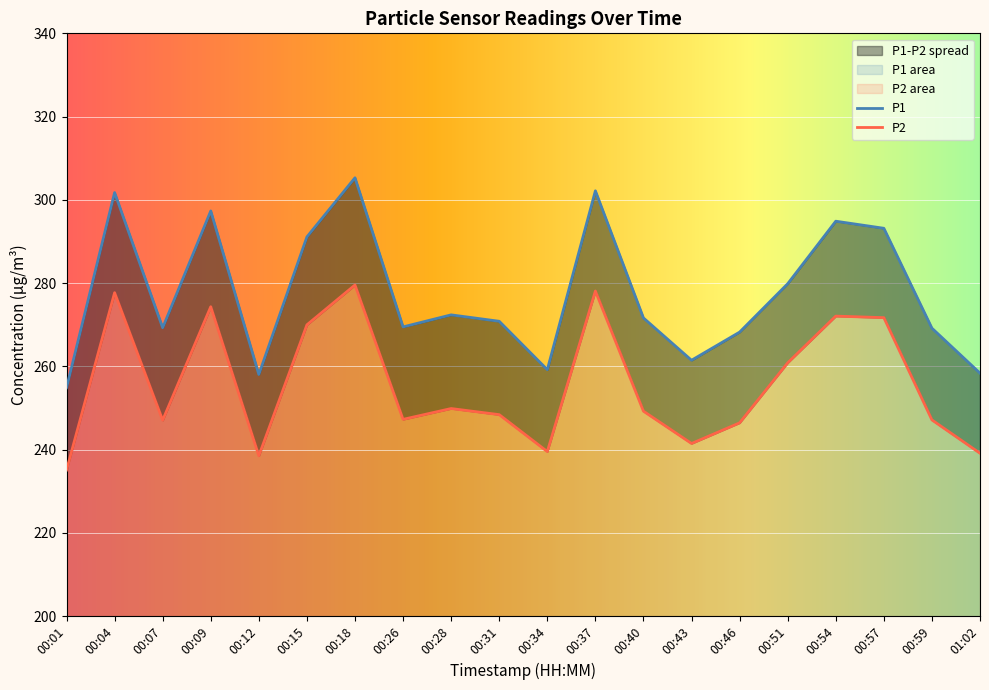

What is the label of the 4th point from the right?

00:54